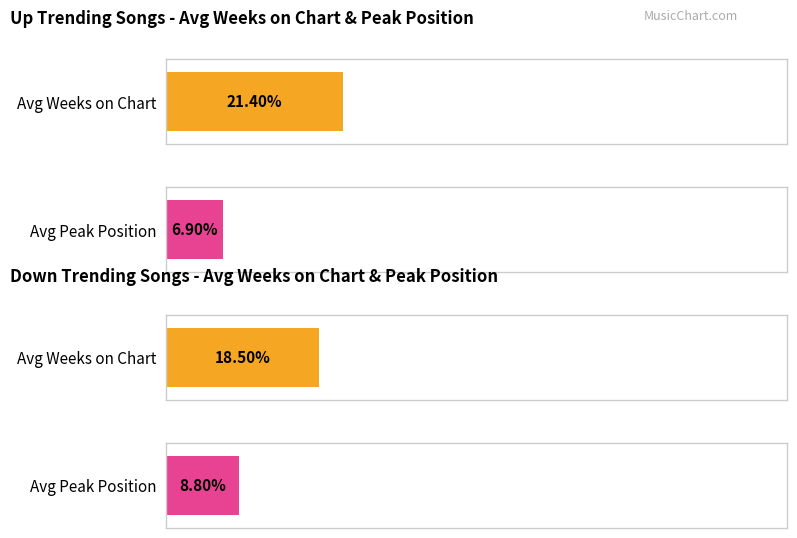

Is it true that up equals 31.3 at avg_weeks_on_chart?

False